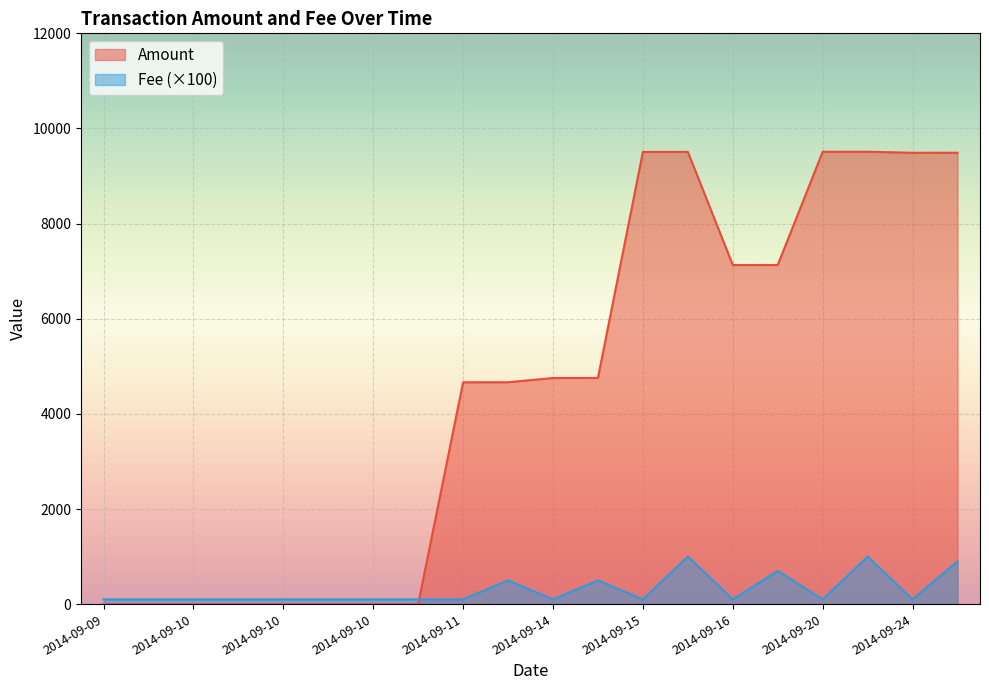

Reading left to right, list all the values displayed in this chart.

Amount: 0	0	0	0	0	0	0	0	4664	4665	4754	4755	9507	9508	7129	7130	9510	9511	9489	9490
Fee: 100	100	100	100	100	100	100	100	100	500	100	500	100	1000	100	700	100	1000	100	900